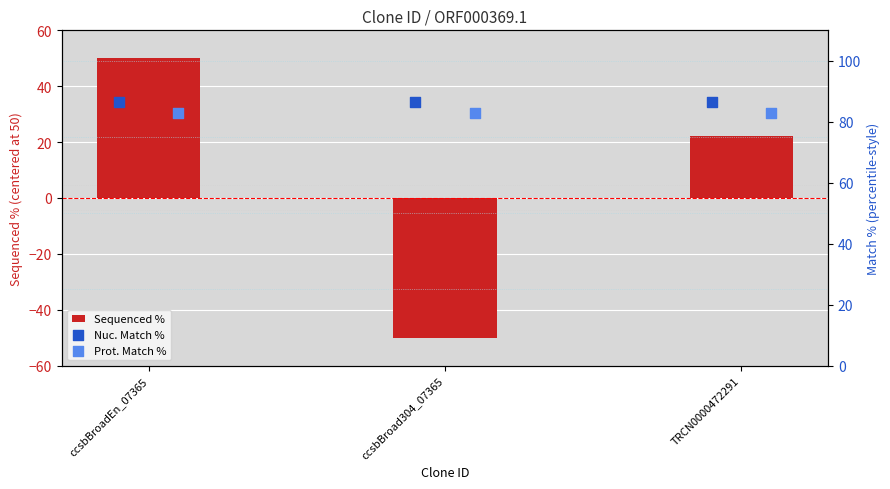

Which series reaches the maximum Y coordinate?

Nuc. Match %